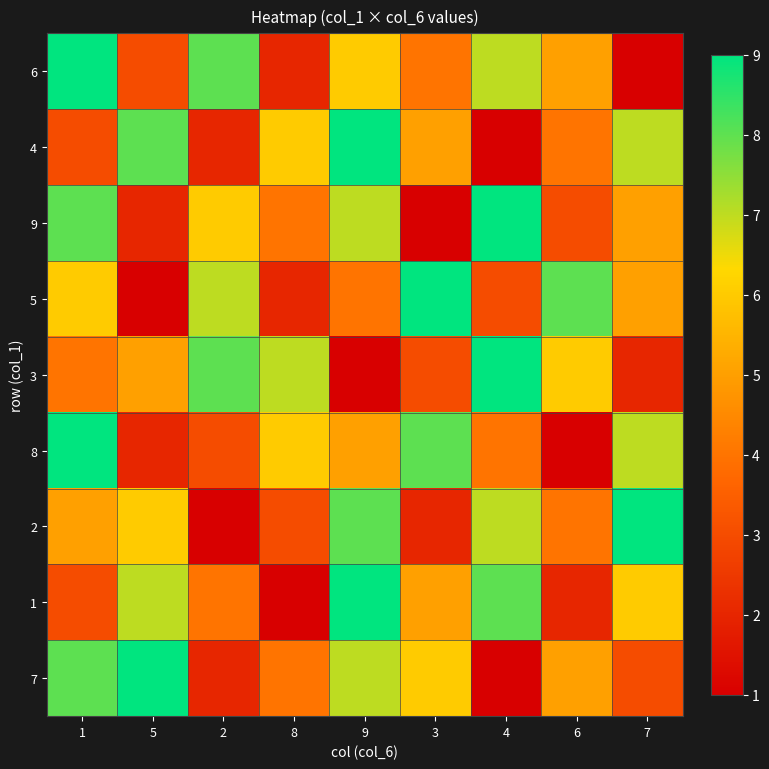

At which category is the sum across all series the highest?

9